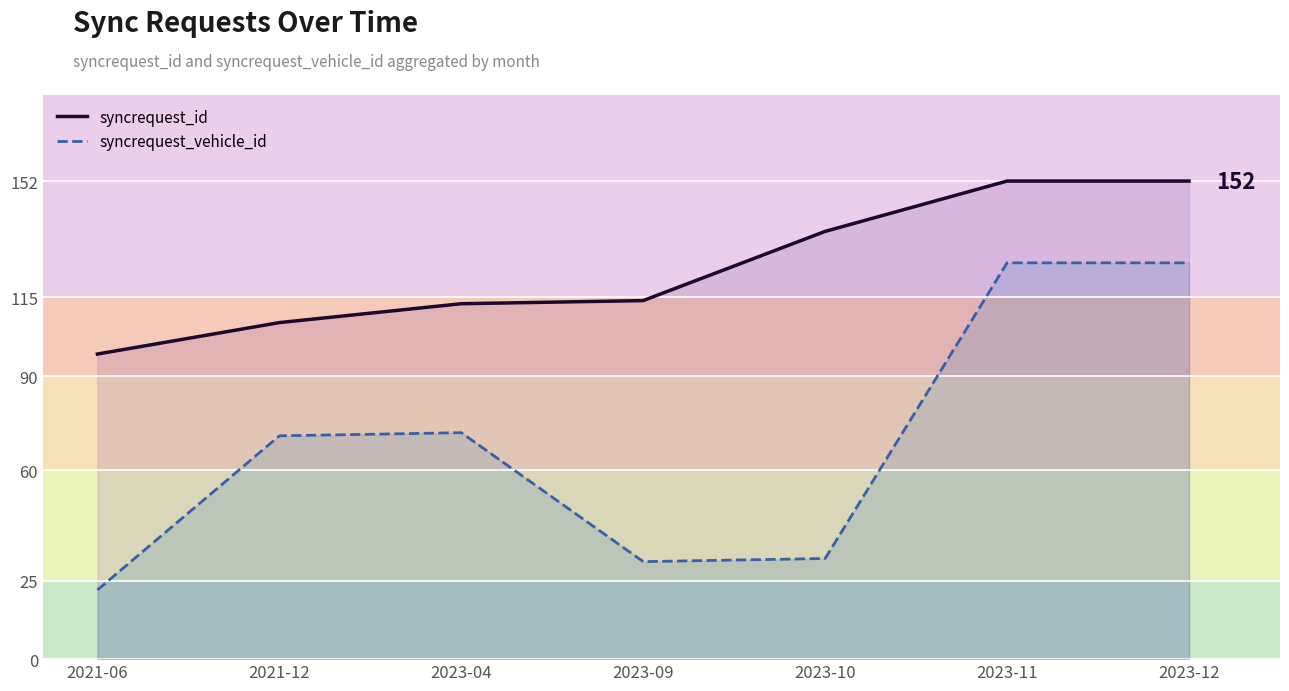

Rank the series by their maximum value, from highest to lowest.

syncrequest_id, syncrequest_vehicle_id